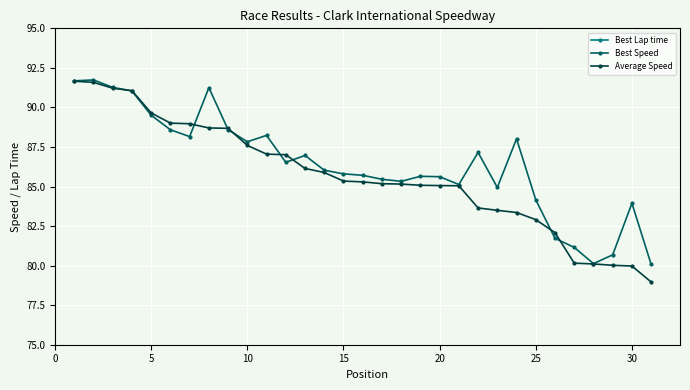

What is the minimum value for Best Speed?

80.1